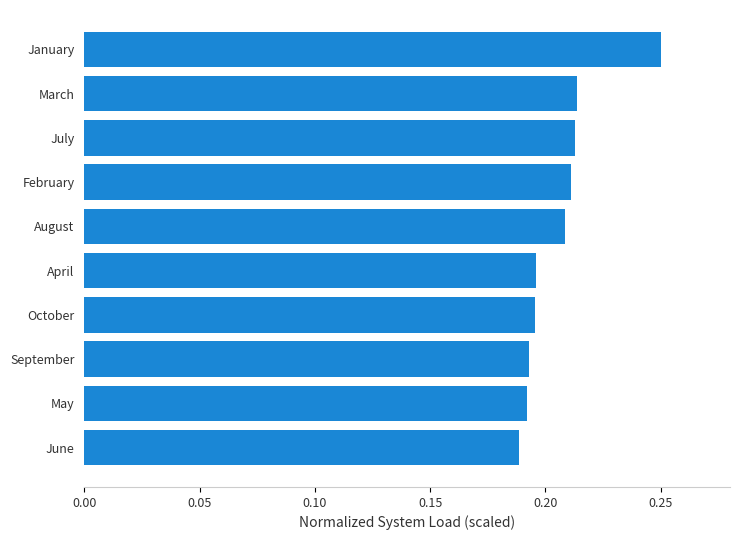

What is the sum of all values?

2.1